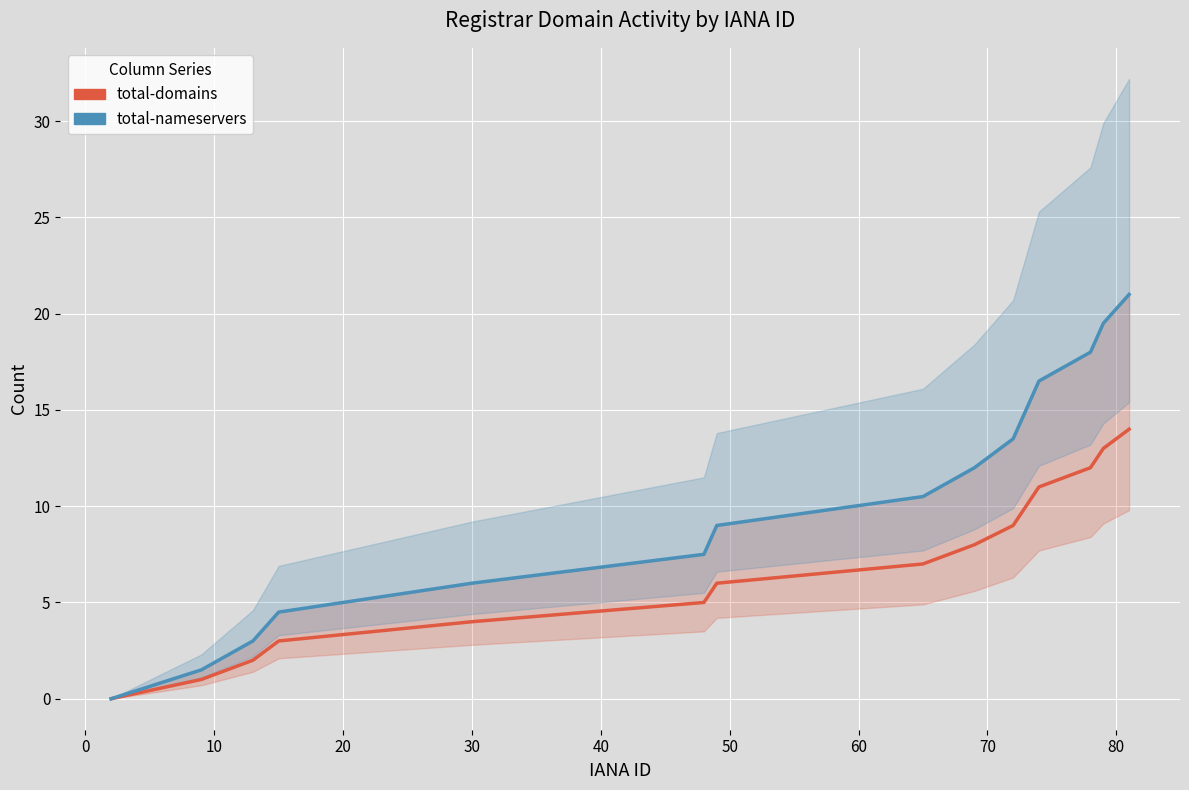

True or false: total-domains and total-nameservers cross at least once.

False